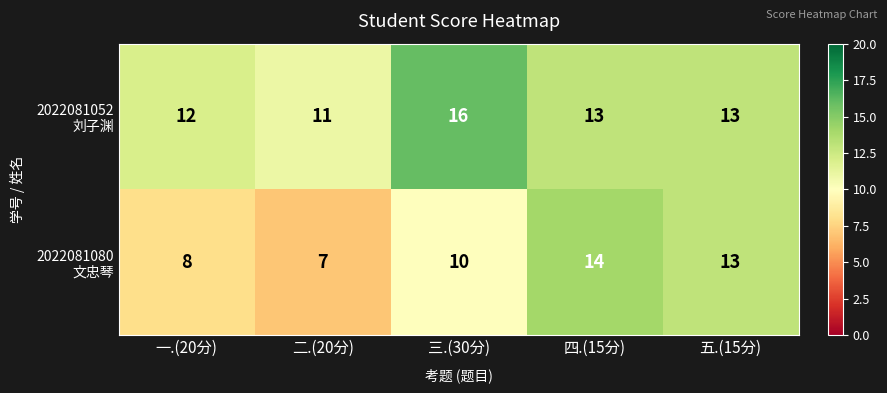

At which category is the sum across all series the highest?

四.(15分)